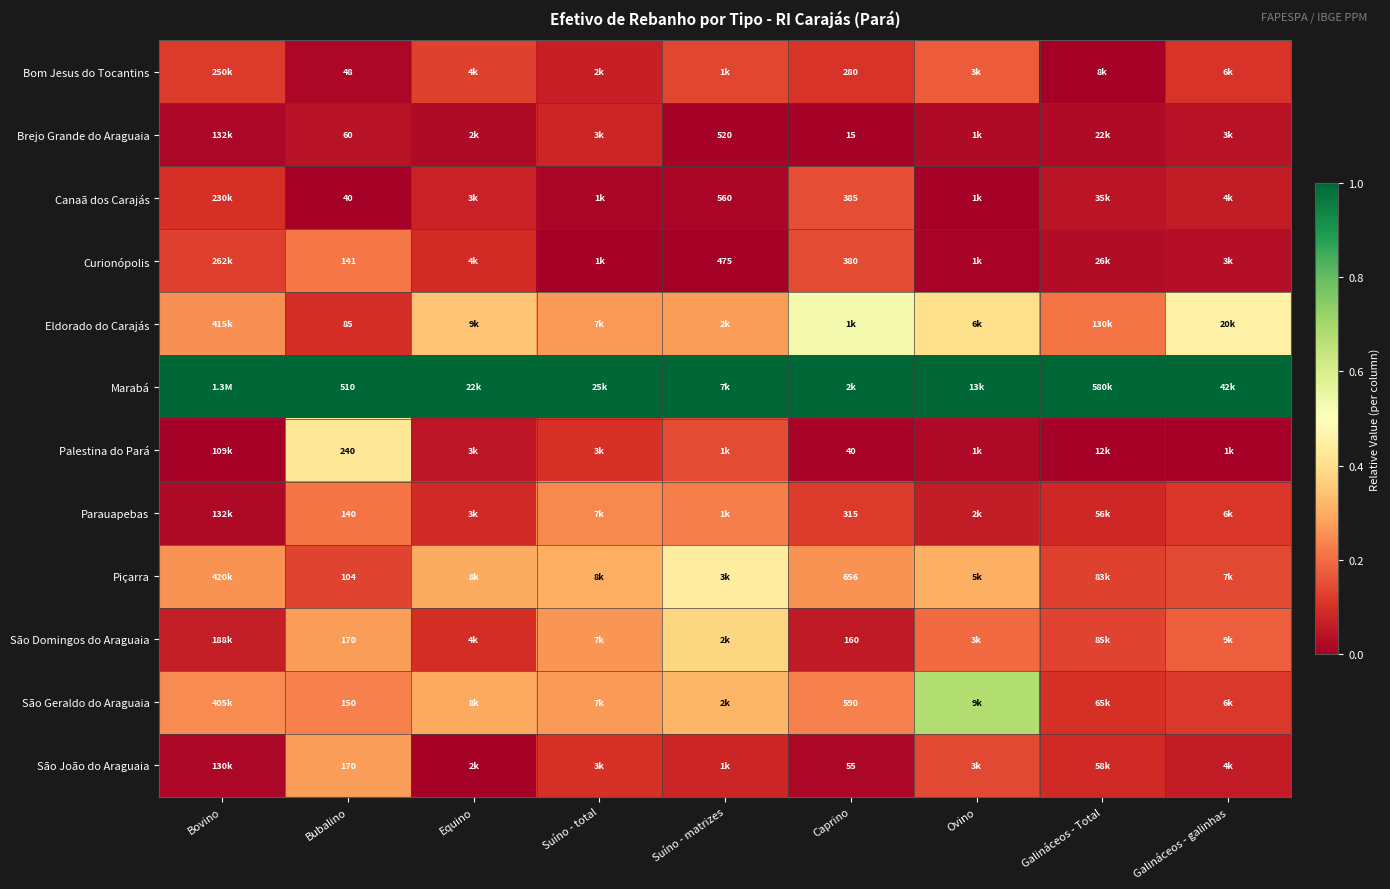

Is it true that Piçarra equals 0.2 at Ovino?

False